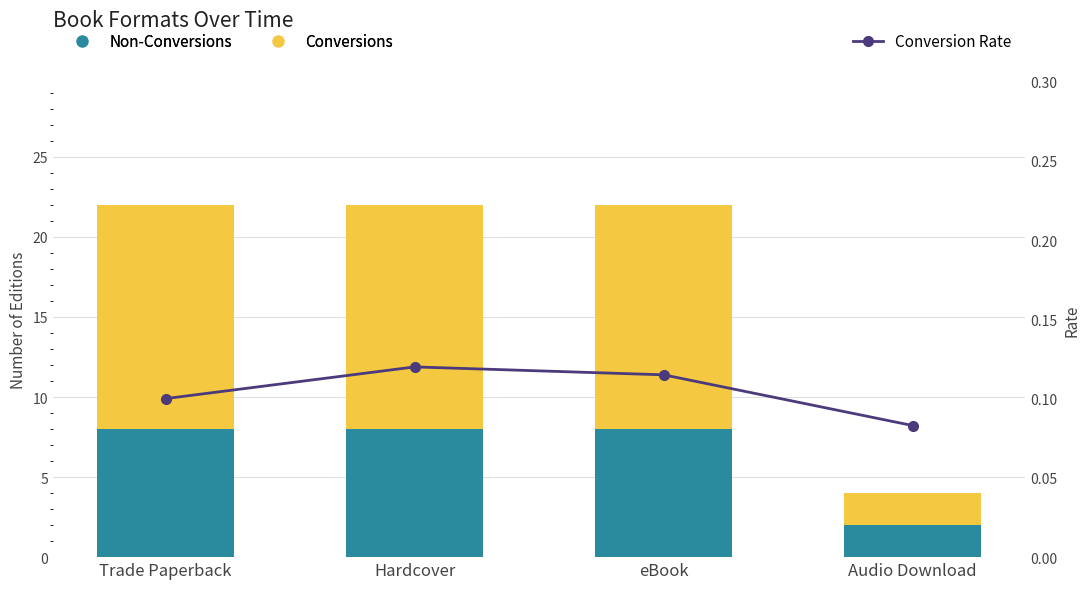

Does the chart contain any negative values?

No